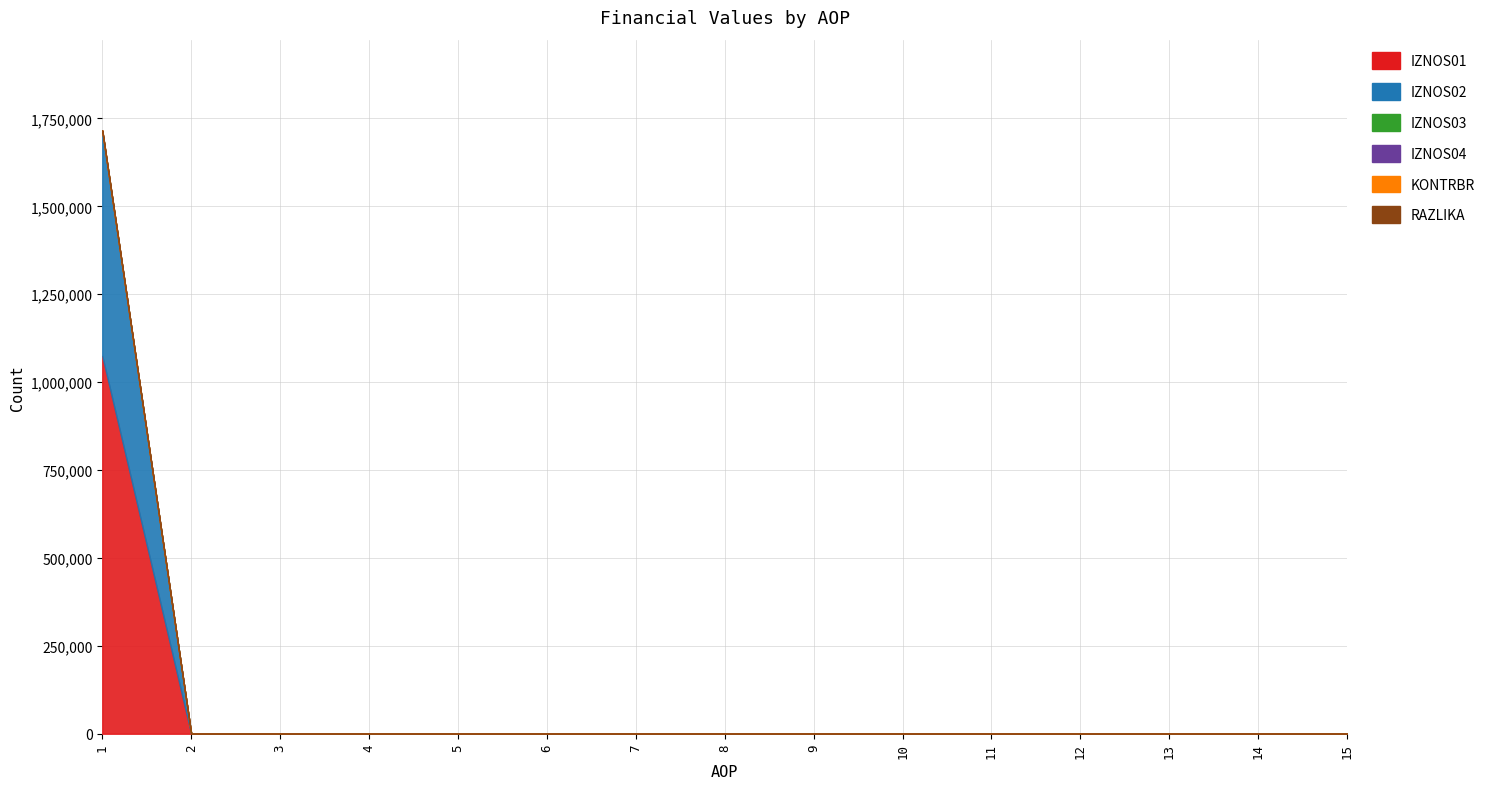

Where is IZNOS03 nearest to the value 0?

1